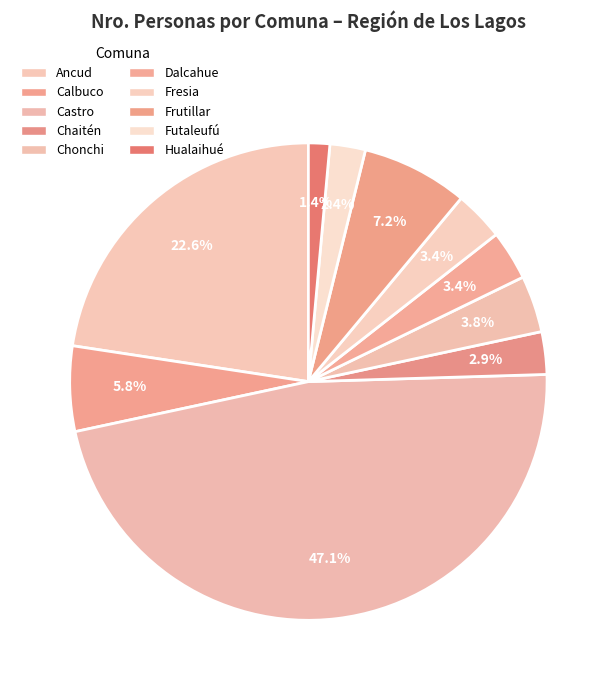

How many slices are in this pie chart?

10